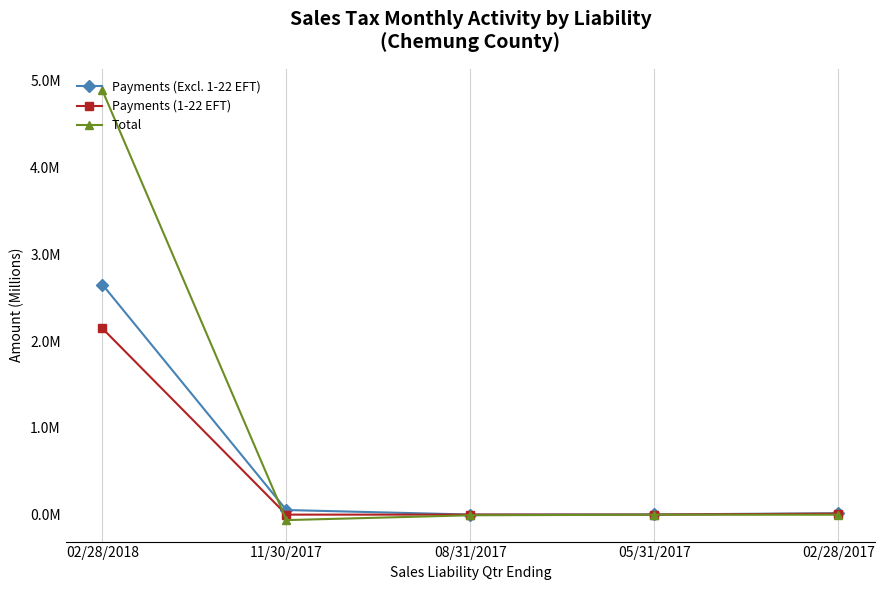

What is the label of the 2nd point from the left?

11/30/2017